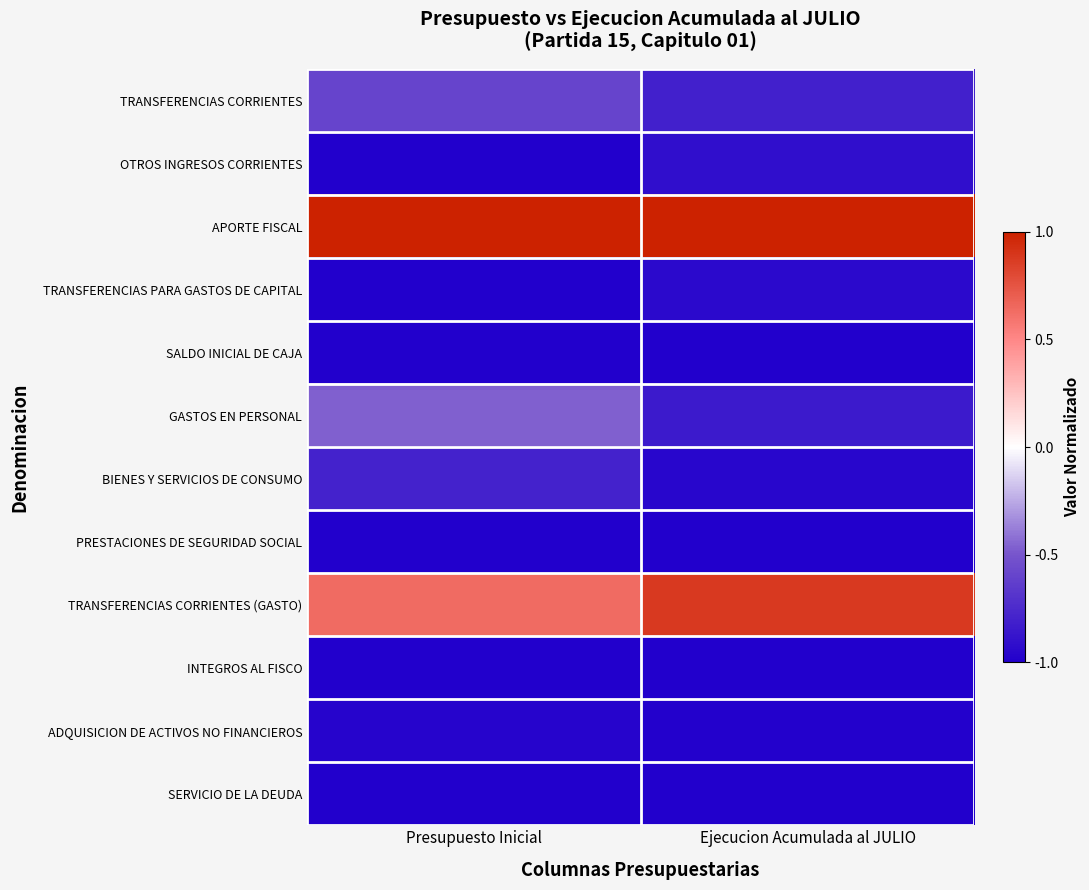

At how many categories does at least one series exceed 0?

2